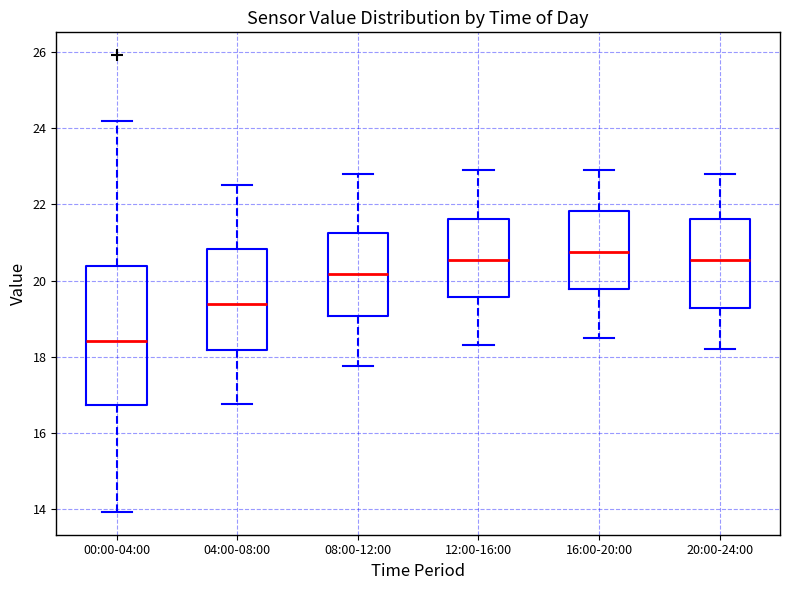

Which box has the lowest median line?

00:00-04:00